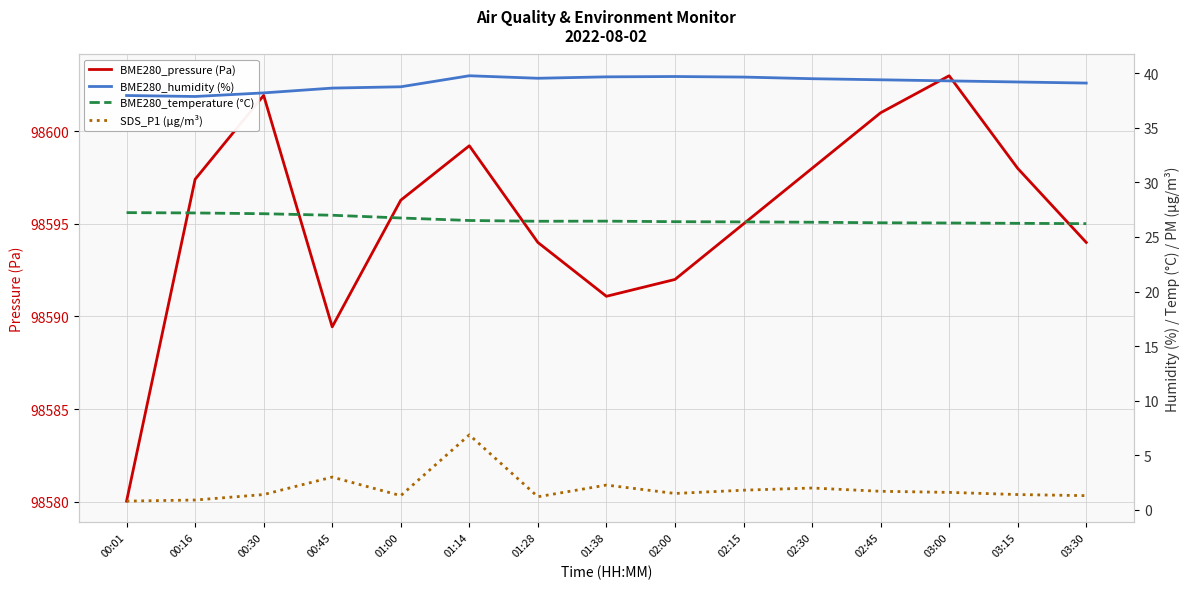

List the series in order of their peak value, highest first.

BME280_pressure (Pa), BME280_humidity (%), BME280_temperature (°C), SDS_P1 (µg/m³)